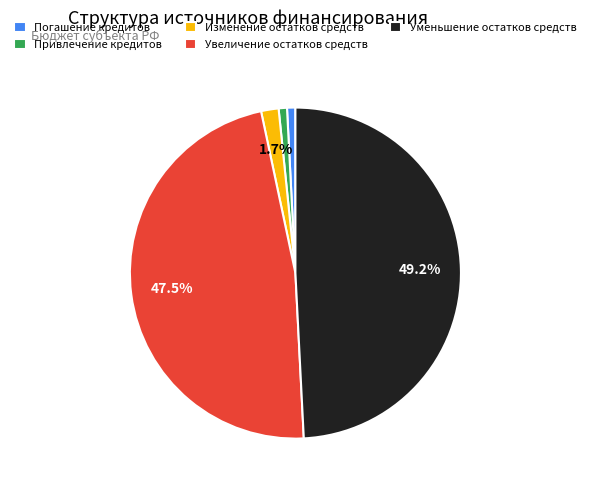

Is the sum of Изменение остатков средств and Привлечение кредитов greater than half?

No